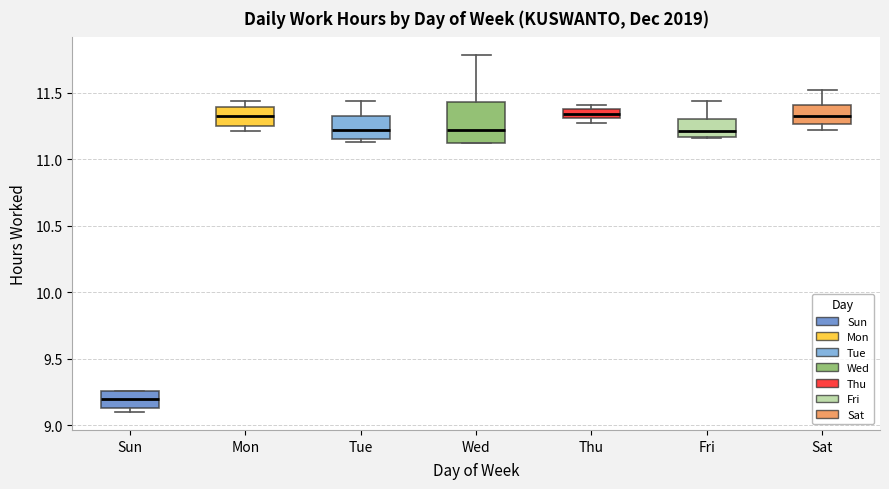

Which box has the lowest median line?

Sun